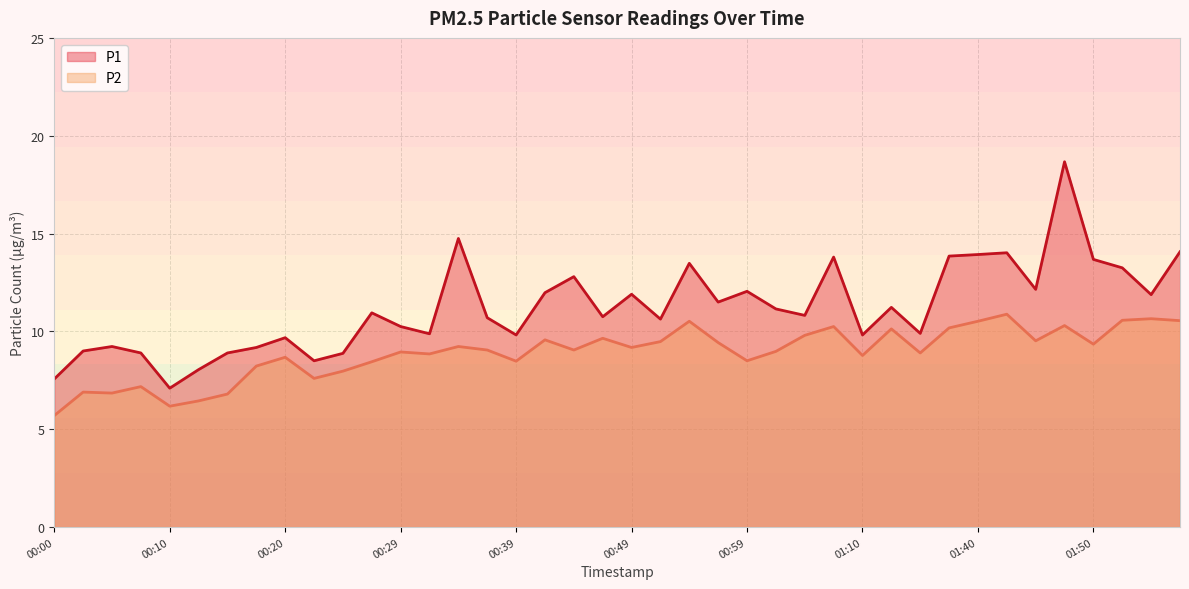

True or false: P2 and P1 cross at least once.

False